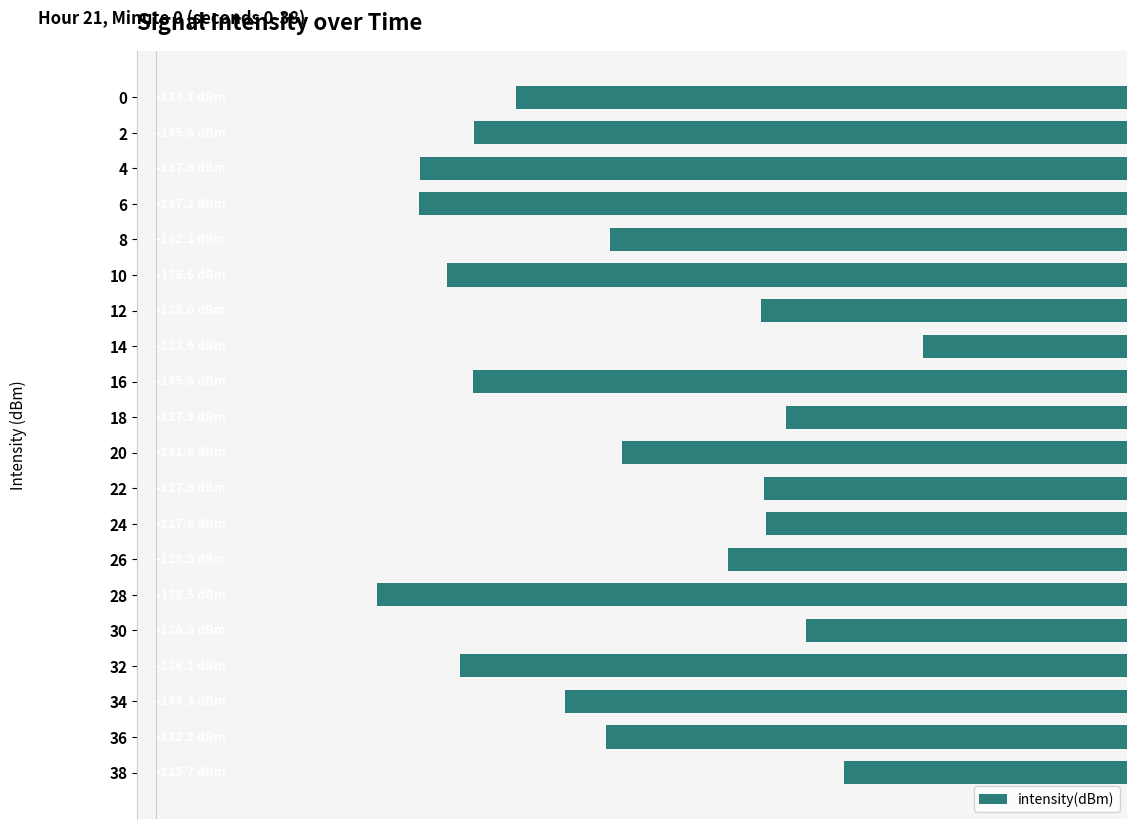

Does the chart contain any negative values?

Yes